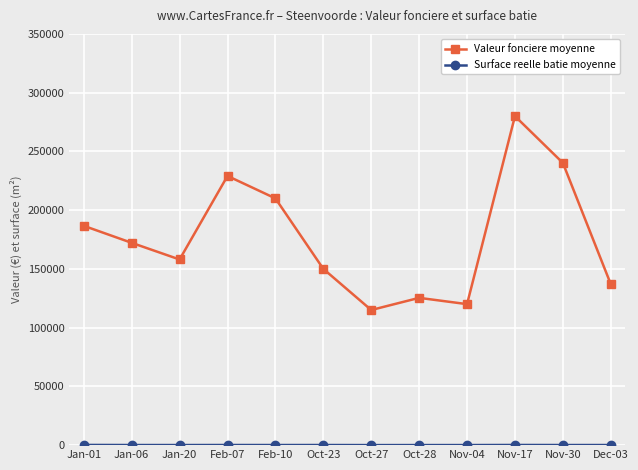

At which category is the sum across all series the highest?

Nov-17